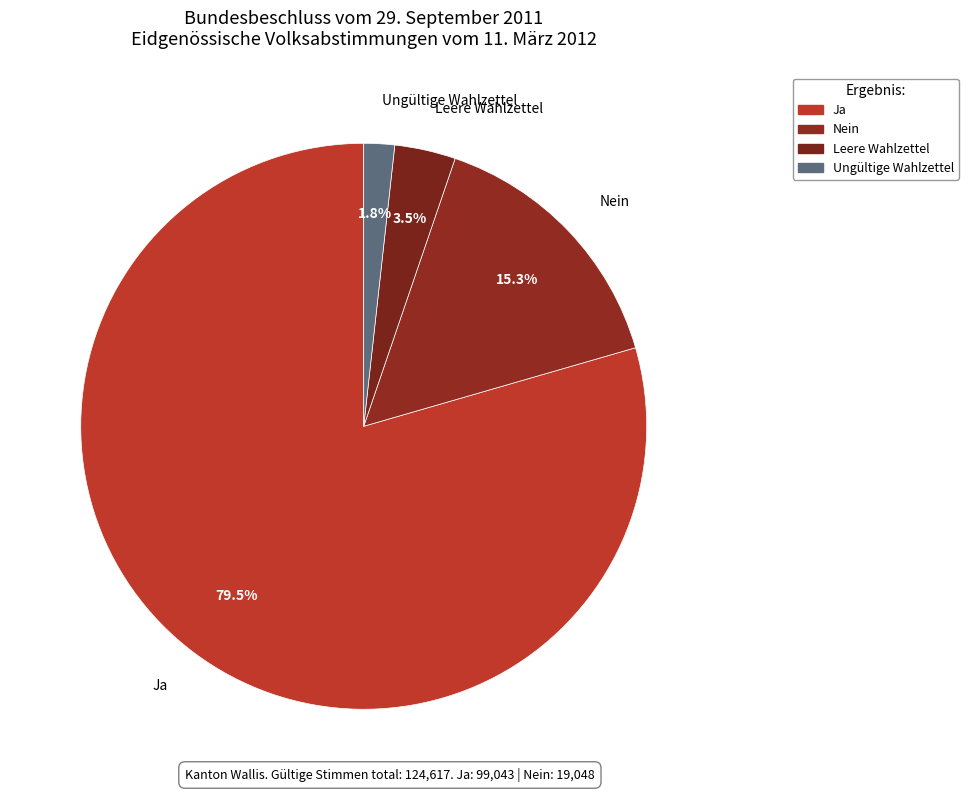

Which category accounts for the majority?

Ja